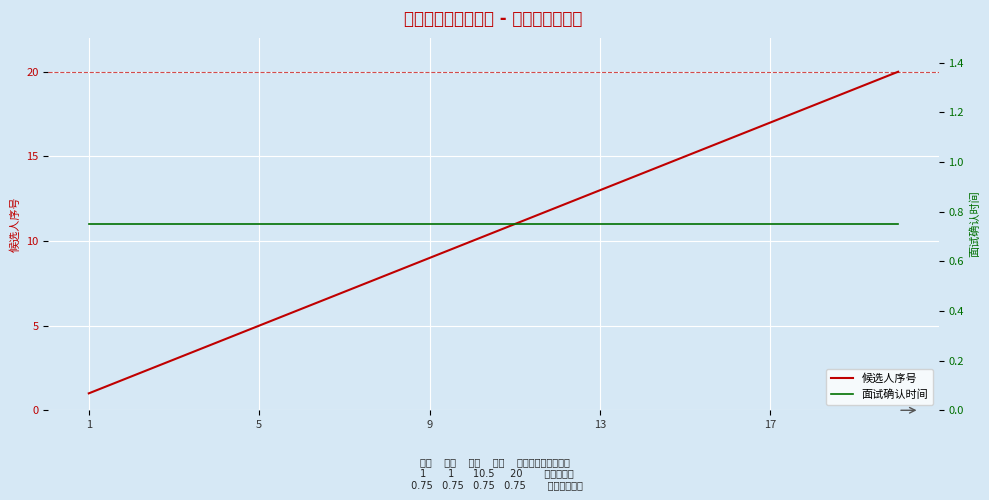

What are all the series names shown in the legend?

候选人序号, 面试确认时间